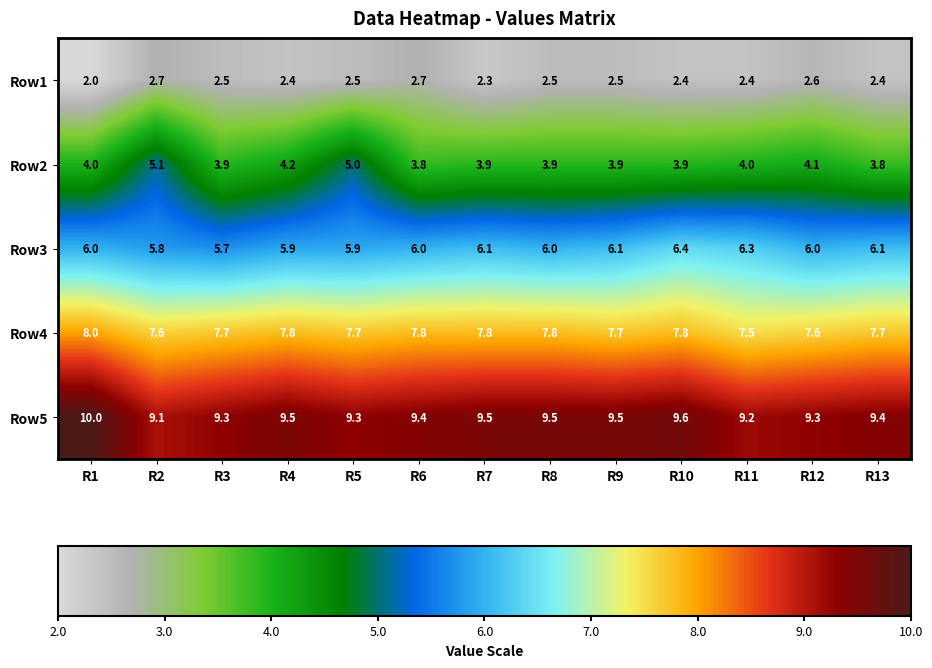

What is the smallest value displayed?

2.0